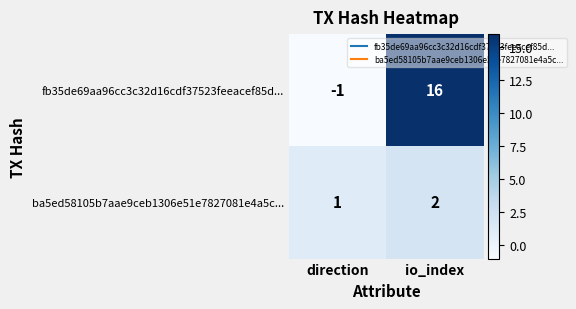

List the labels in order of fb35de69aa96cc3c32d16cdf37523feeacef85d... value, largest first.

io_index, direction